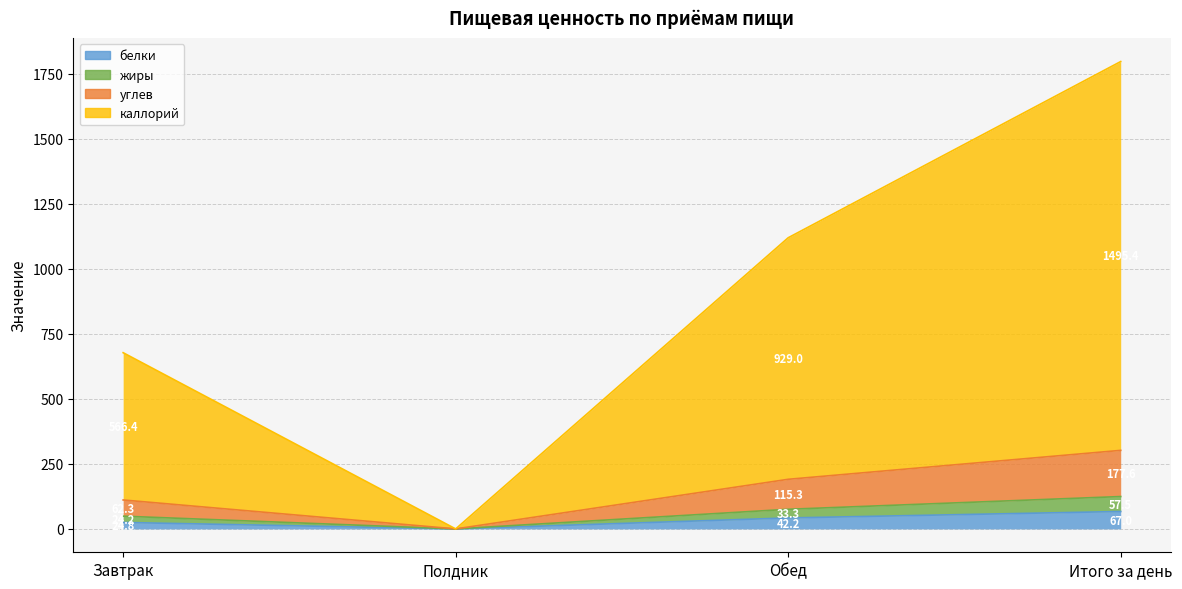

Which series has the largest range (max minus min)?

каллорий